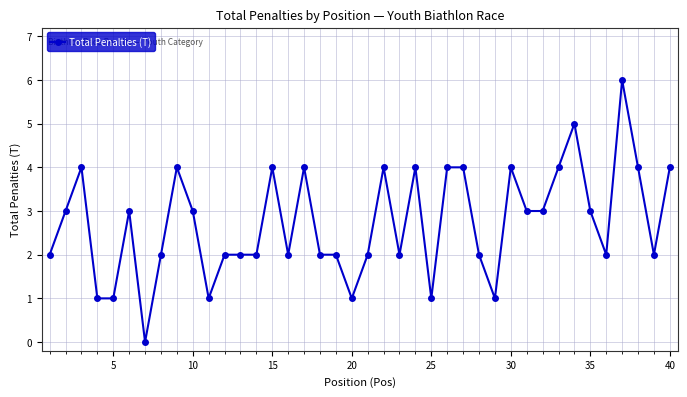

What is the maximum value shown in the chart?

6